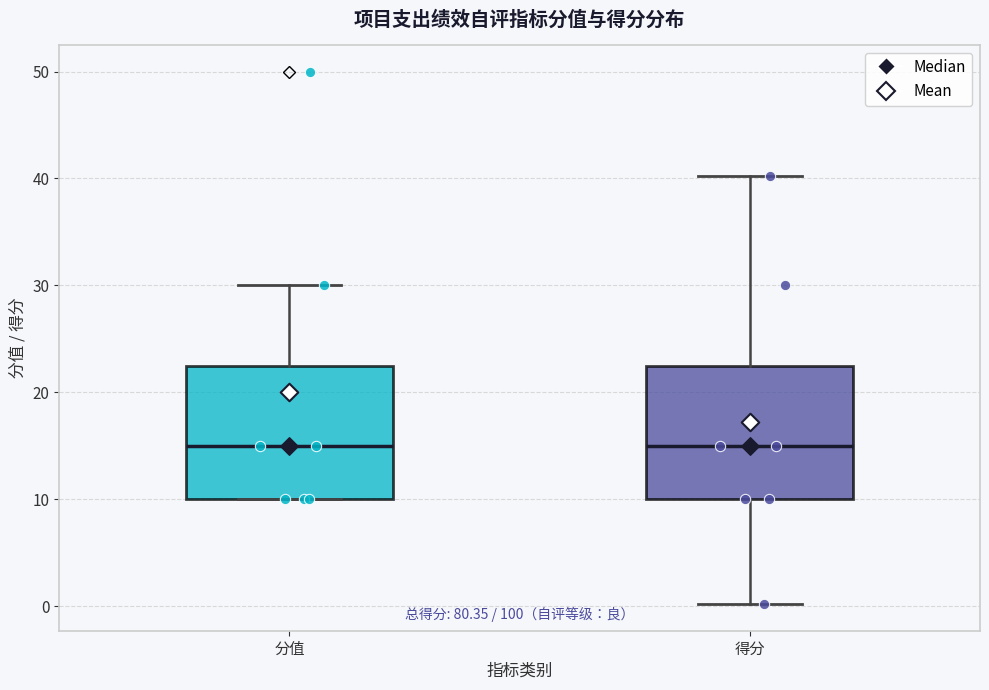

Reading left to right, read every box against the y-axis: the position of its median line, the range the box covers, and the ends of its whiskers. The values are not printed on the chart, so give them approximately, as read against the axis.

分值: median 15, box 10 to 23, whiskers 10 to 30
得分: median 15, box 10 to 23, whiskers 0 to 40